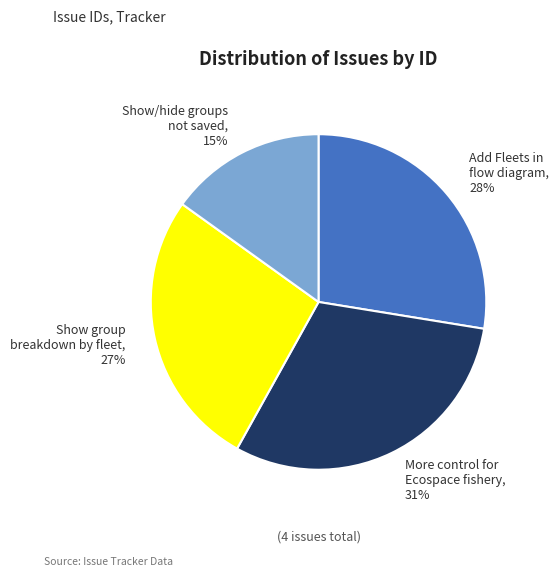

Which category has the smallest portion of the pie?

Show/hide groups not saved, 15%